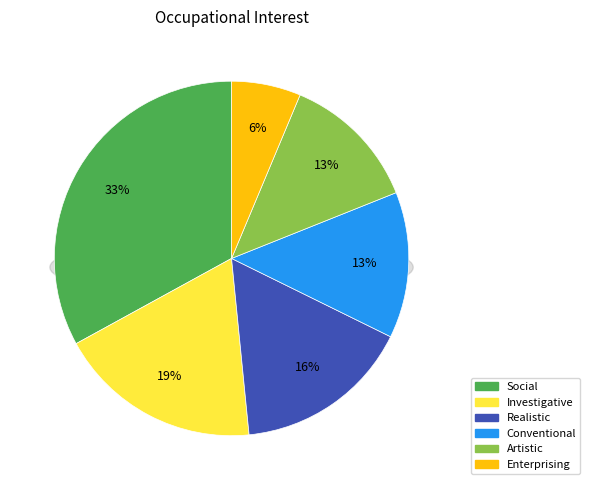

What percentage is the Social slice, to the nearest percent?

33%